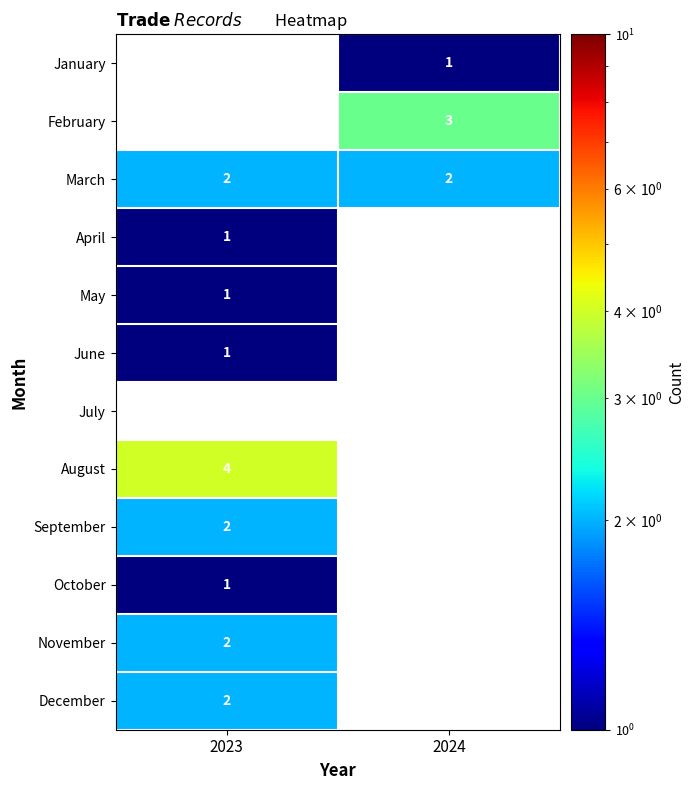

The January series shows 1 at 2024. True or false?

True